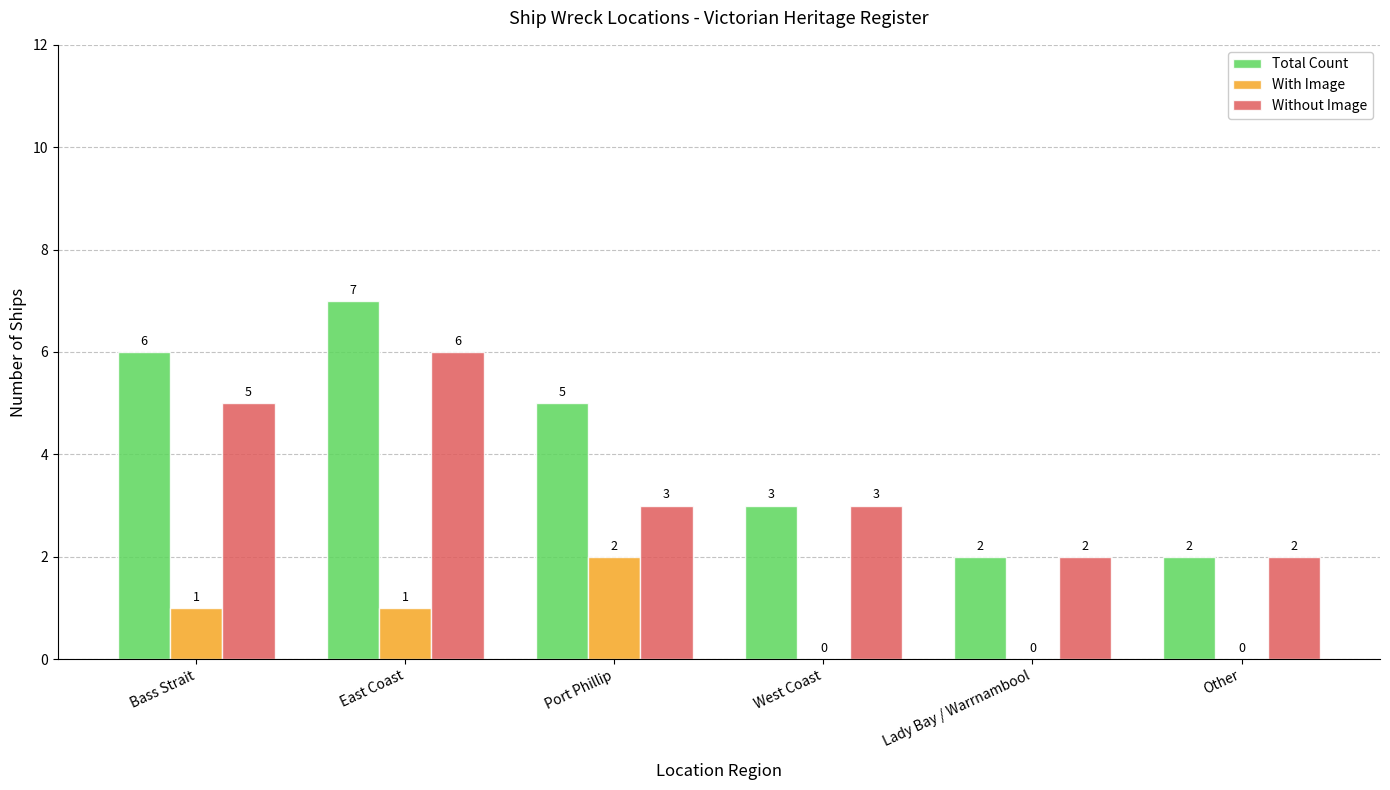

Is the value of Total Count at West Coast greater than the value of With Image at East Coast?

Yes